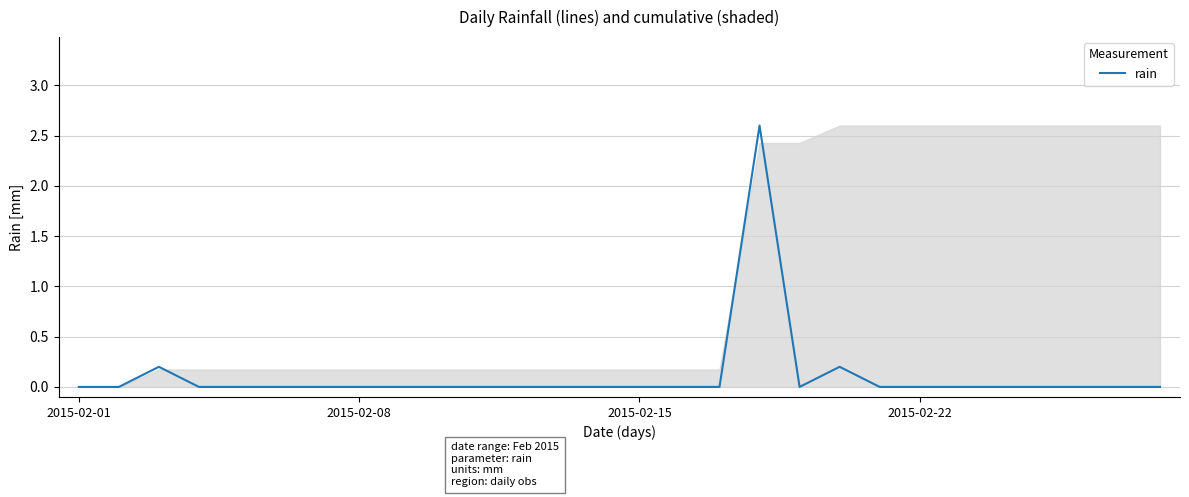

What is the greatest value displayed?

2.6